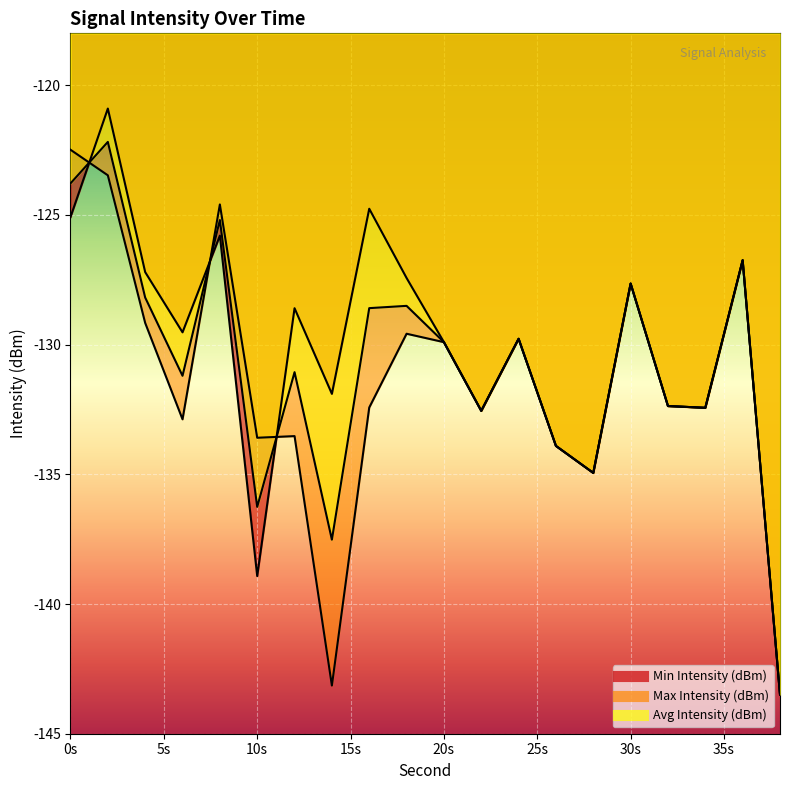

Does the chart display data point markers on the line(s)?

No